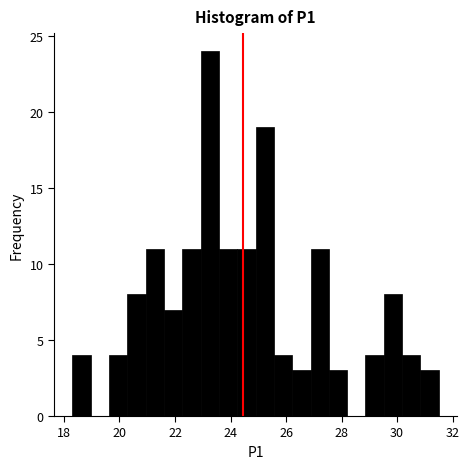

Around what value on the x-axis is the tallest bar? Give the approximate position of its centre, as read against the axis.

23.2